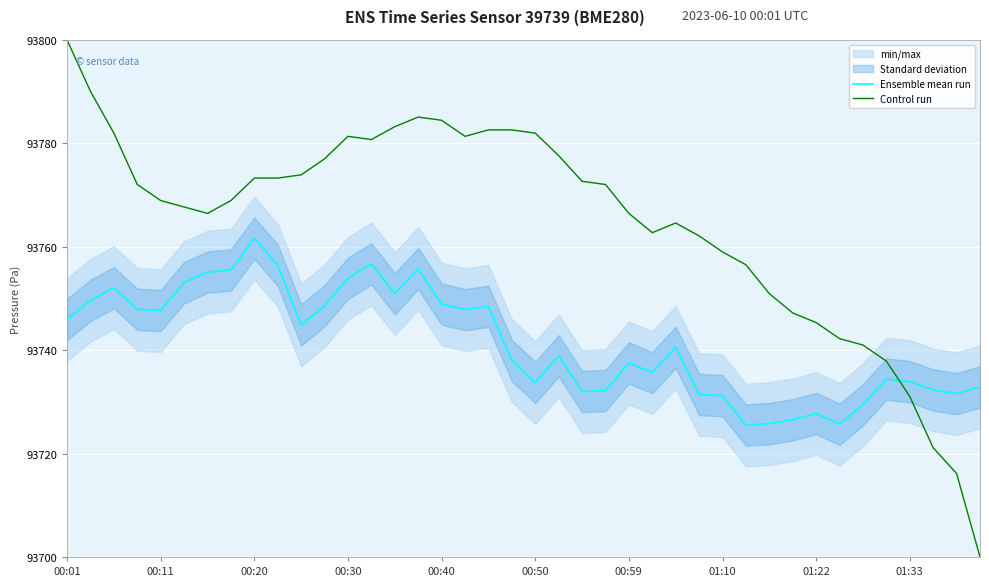

How many intersections are there between Control run and Ensemble mean run?

1